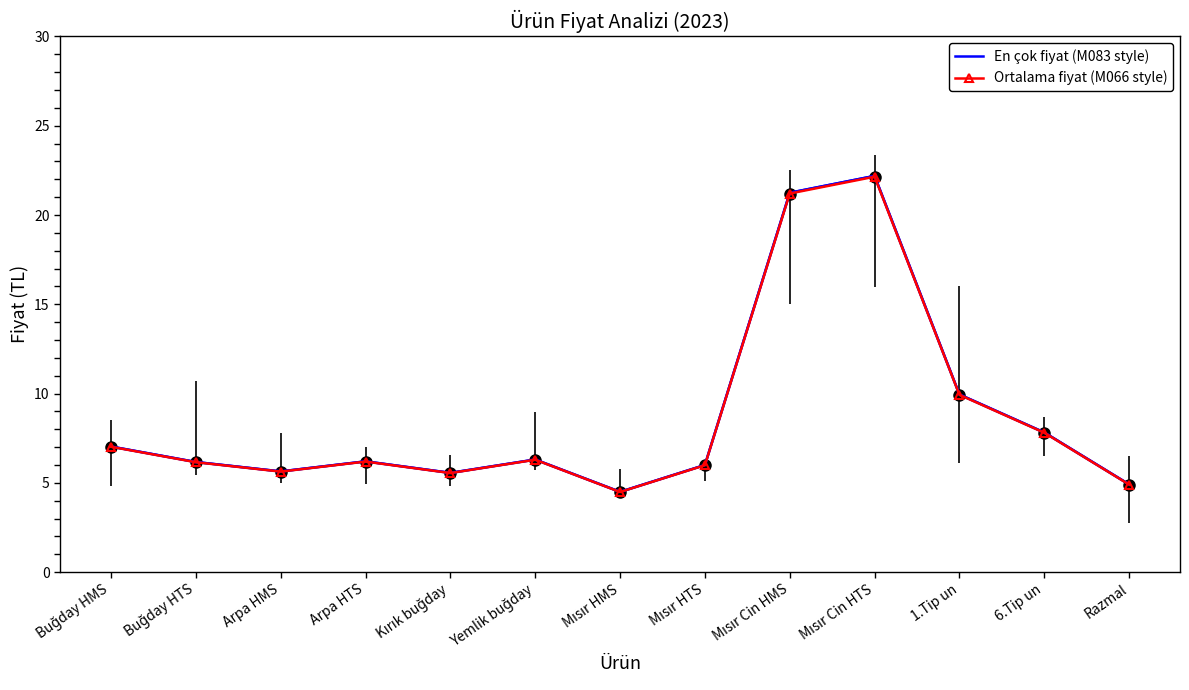

True or false: En çok fiyat (M083 style) and Ortalama fiyat (M066 style) cross at least once.

False